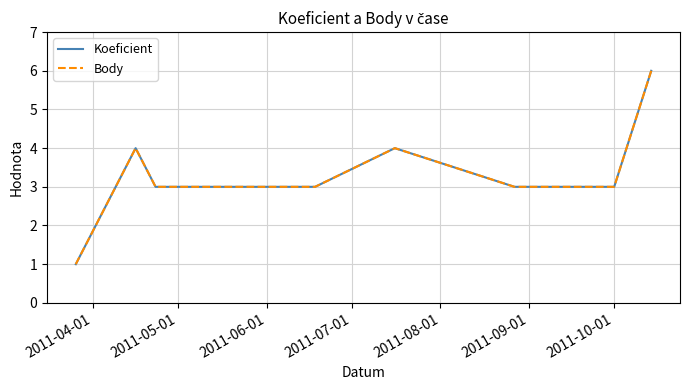

What is the difference between the maximum and minimum values in the Body series?

5